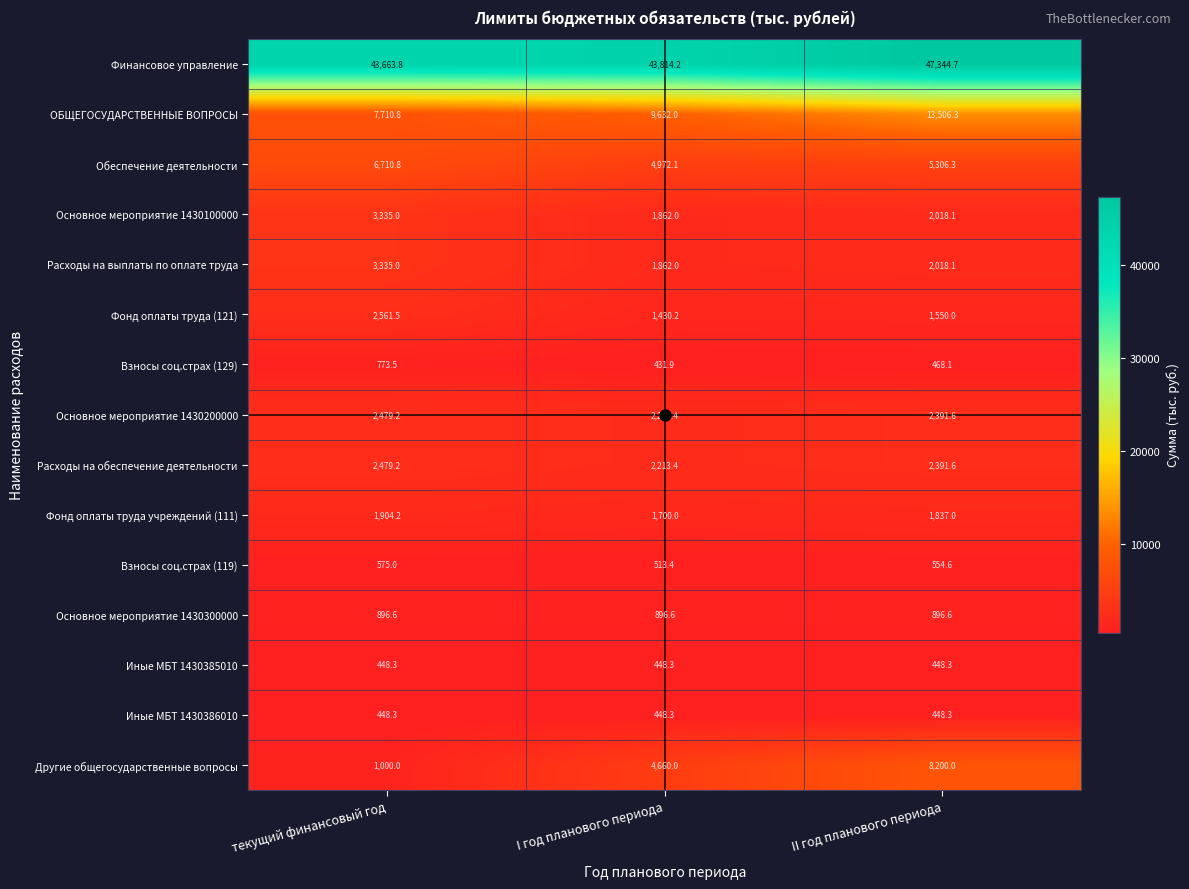

What is the difference between the highest and lowest values at текущий финансовый год?

43215.5